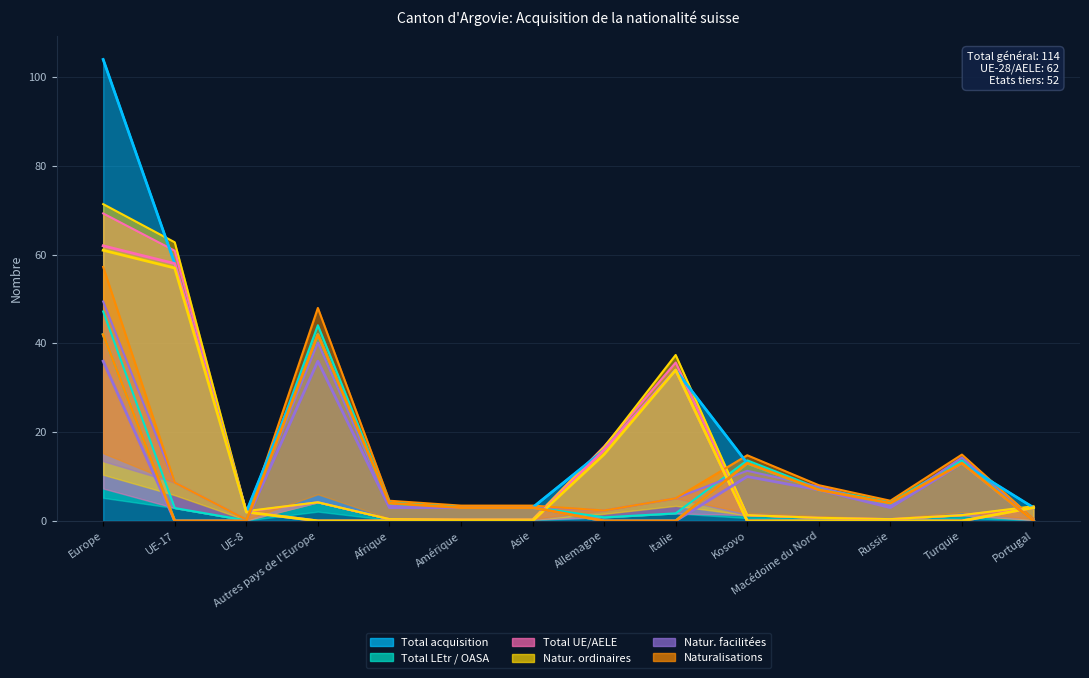

What is the total value across all series at Kosovo?

49